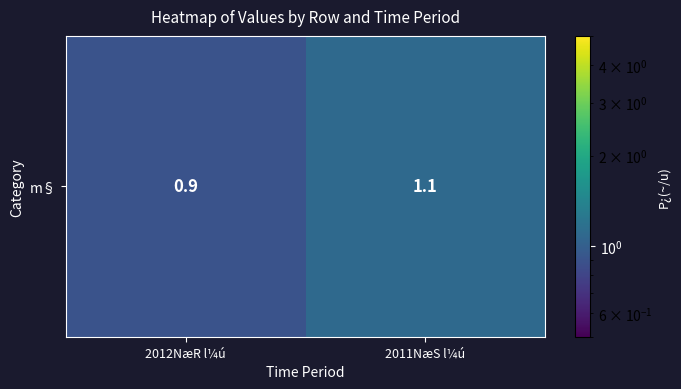

Reading right to left, transcribe all the data shown in this chart.

1.1	0.9